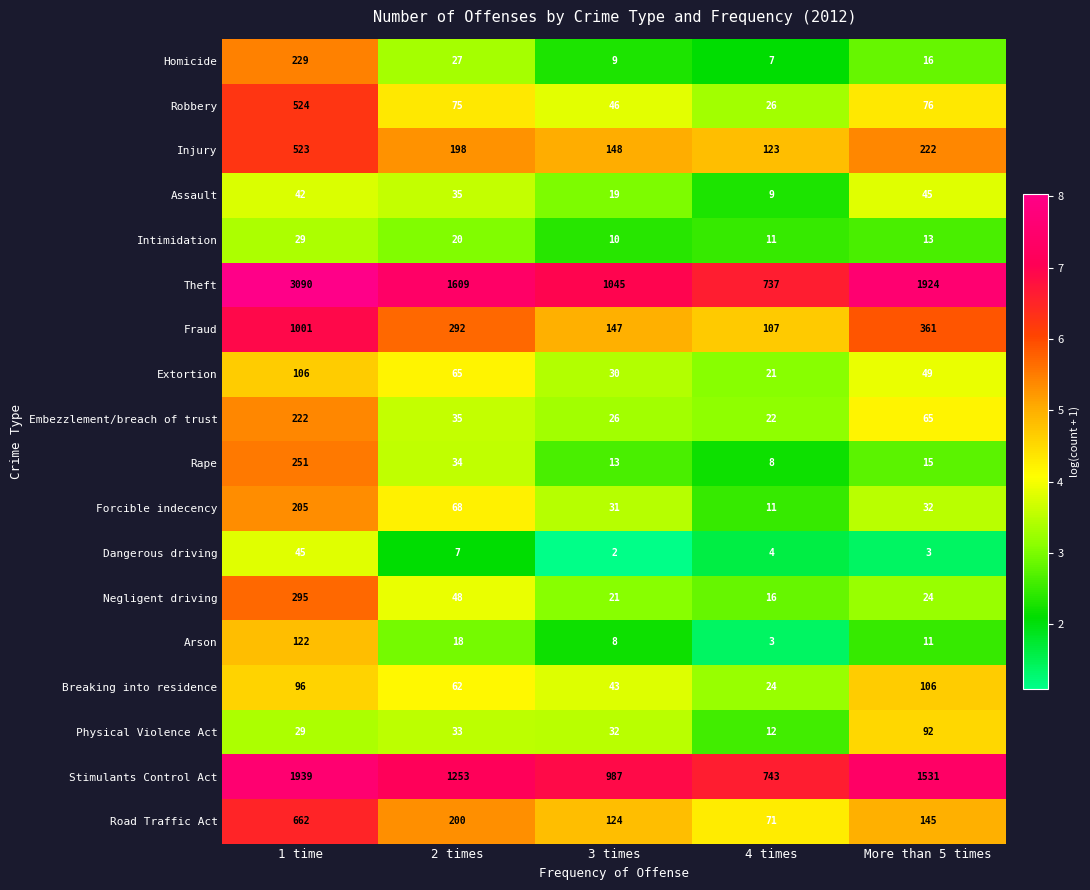

What is the difference between the maximum and minimum values in the Breaking into residence series?

82